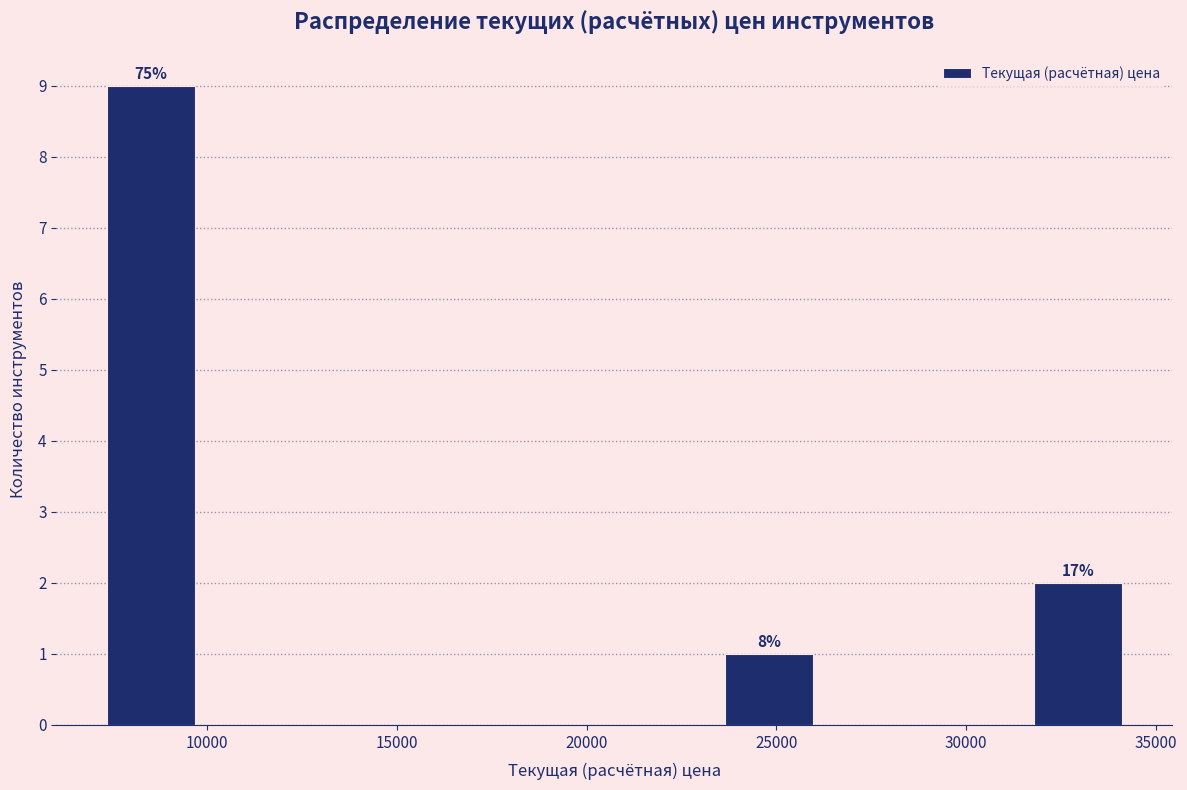

Which range on the x-axis has the tallest bar?

7000 to 10000